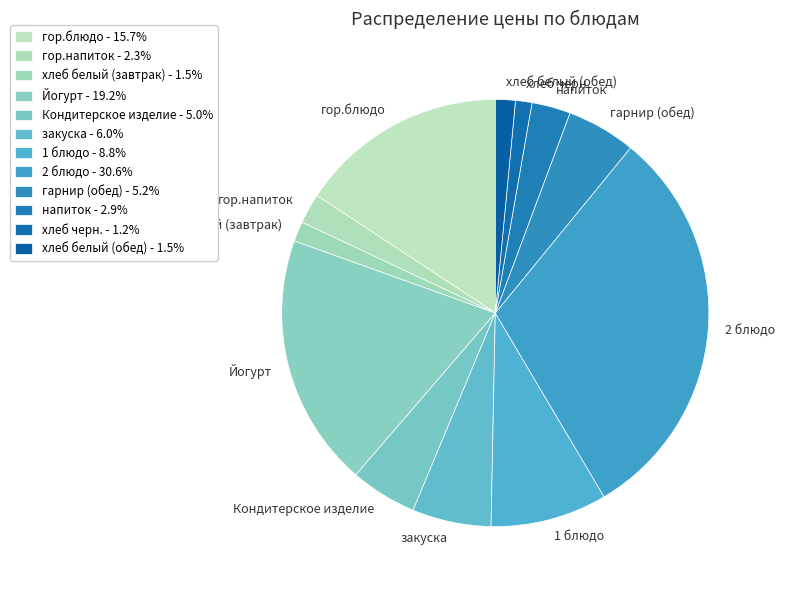

Is there any slice that represents more than half of the pie?

No